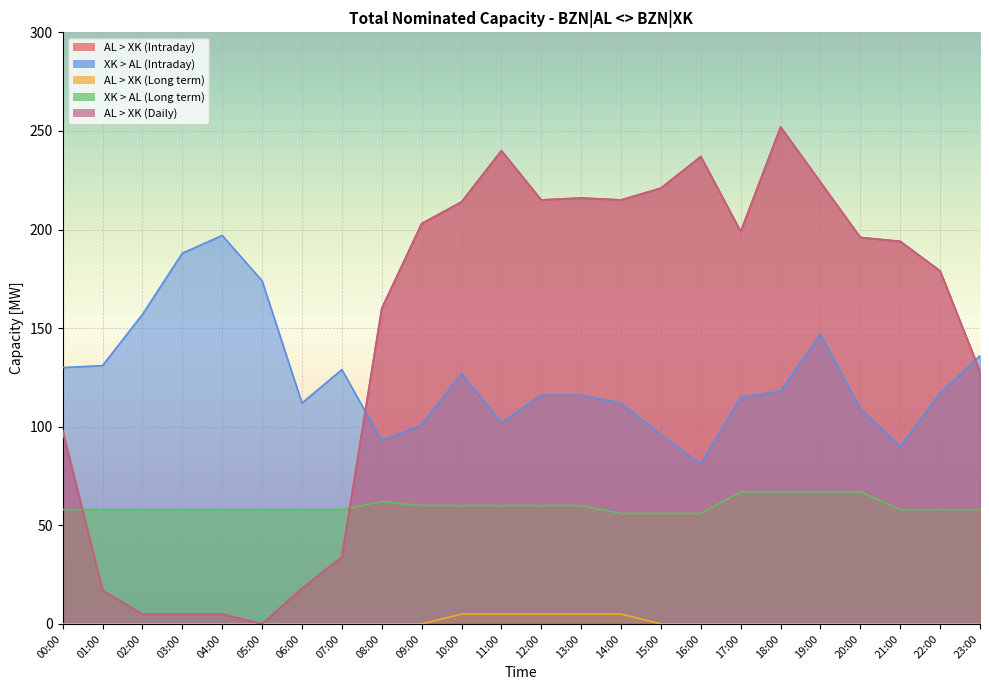

What is the label of the 12th point from the left?

11:00